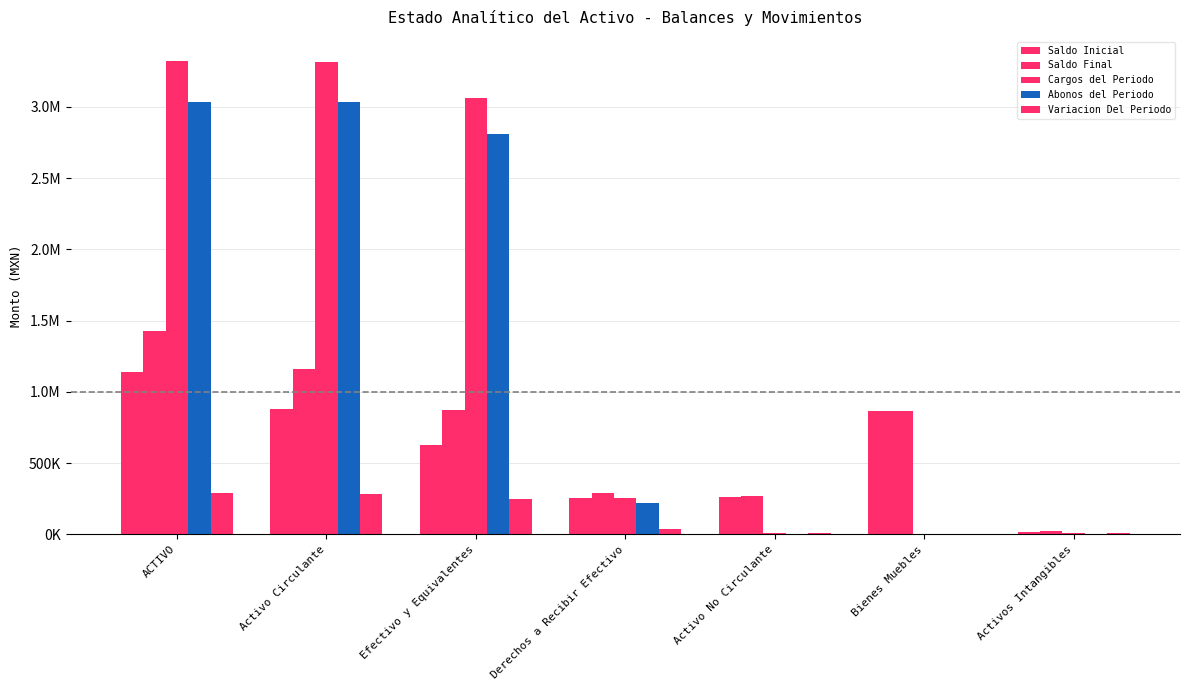

What is the difference between the second highest and second lowest values in the Variacion Del Periodo series?

275681.2